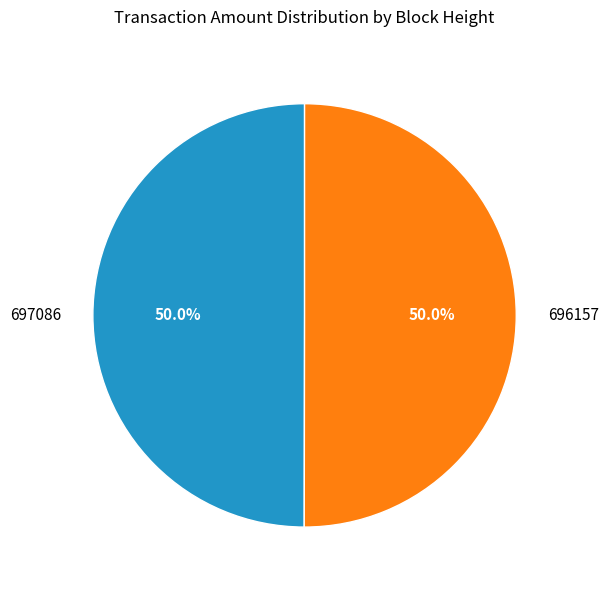

Do 697086 and 696157 together represent more than half of the pie?

Yes